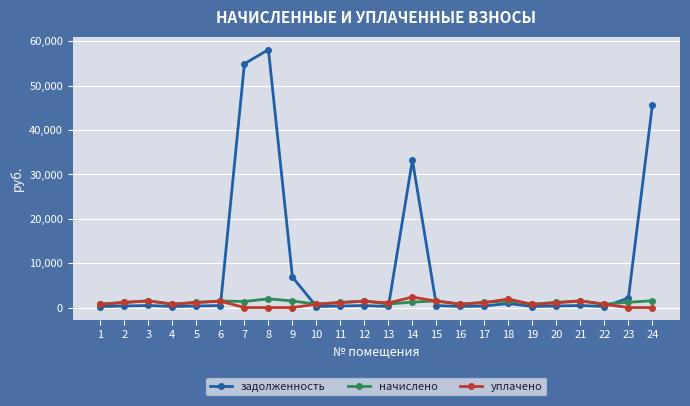

True or false: уплачено has more than 1 points higher than both neighbors.

True